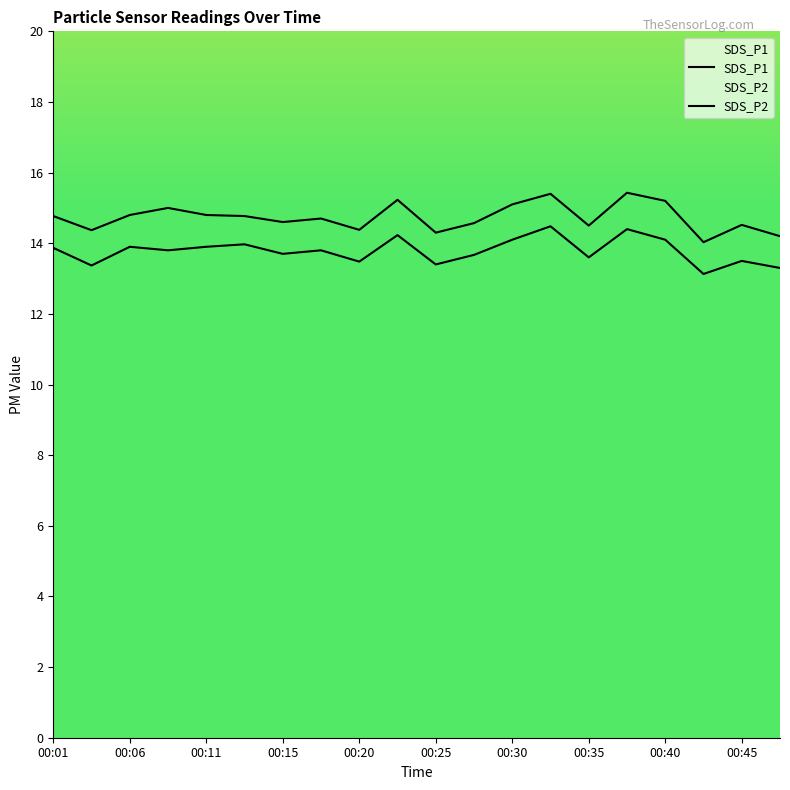

Does the chart display data point markers on the line(s)?

No